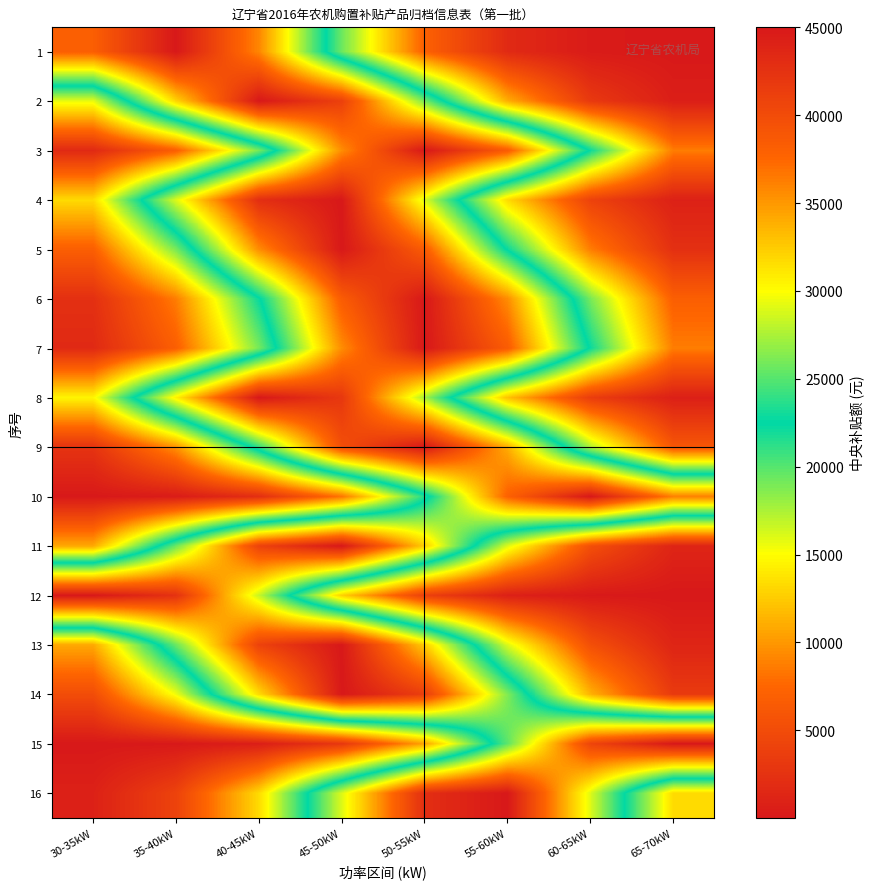

At which category does the chart reach its peak across all series?

35-40kW